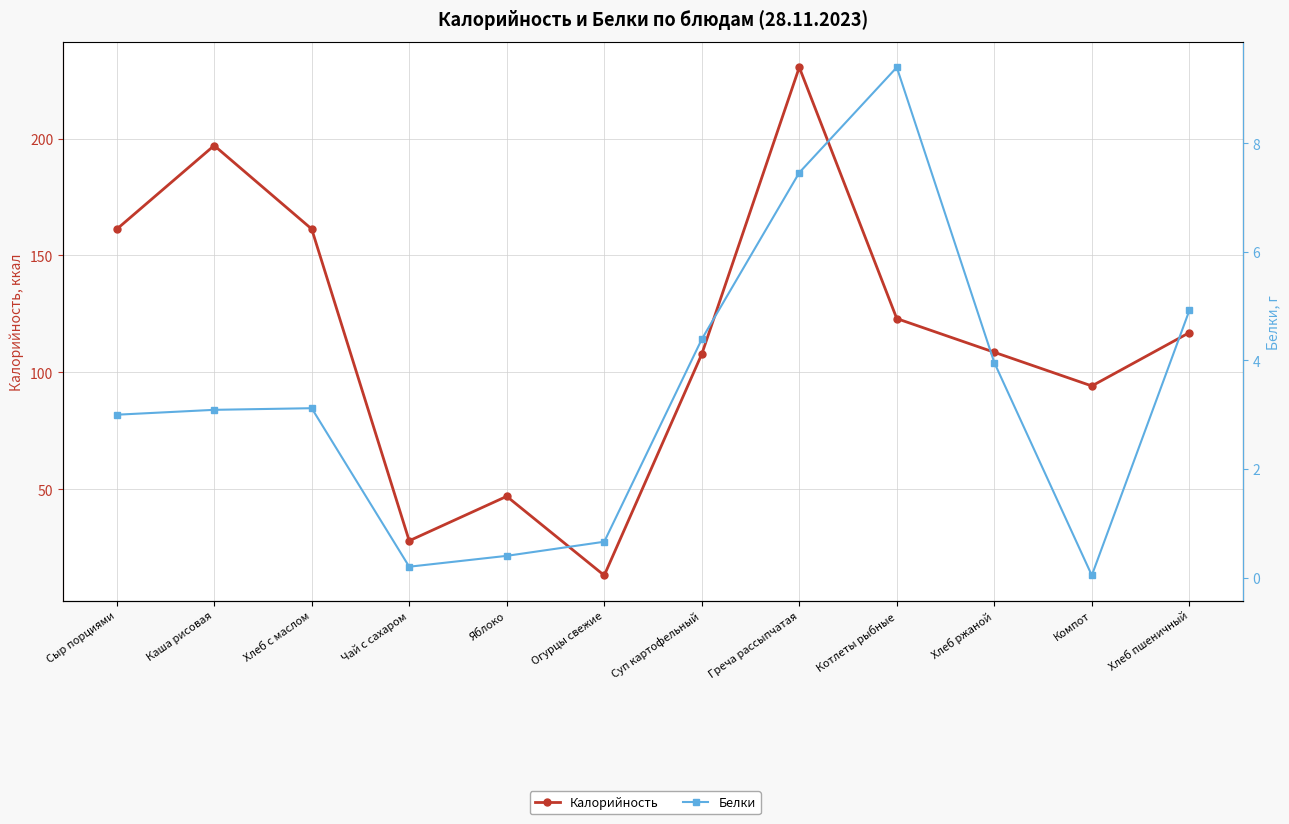

What is the total value across all series at Хлеб пшеничный?

121.9